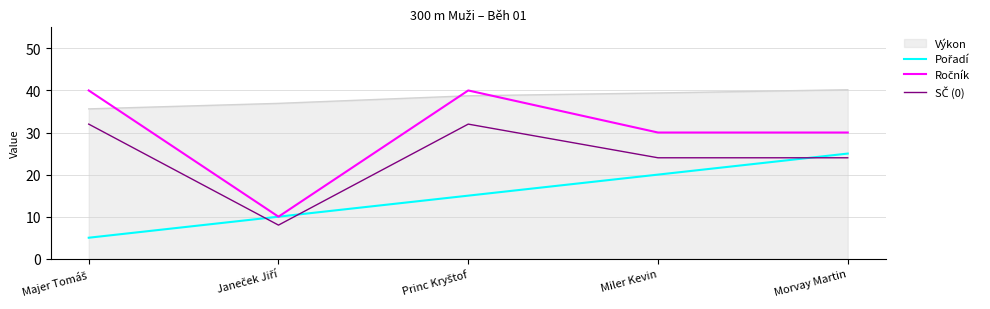

Is it true that Pořadí equals 20 at Miler Kevin?

True